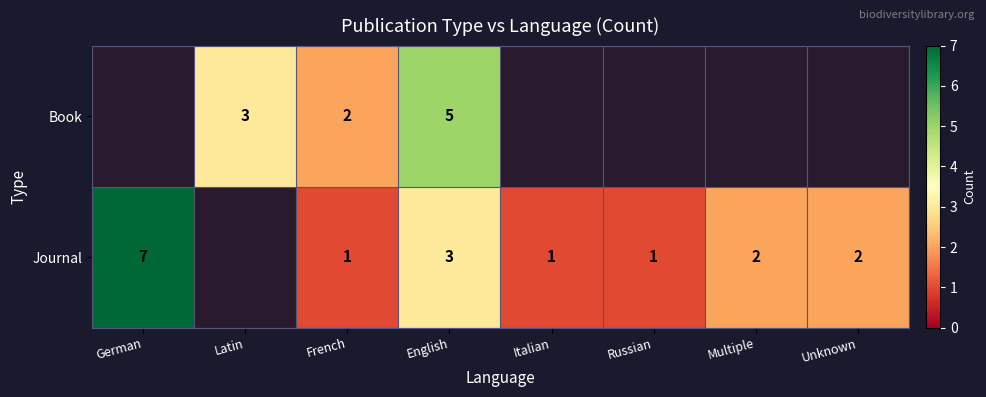

Which has a higher value, Unknown or French?

French